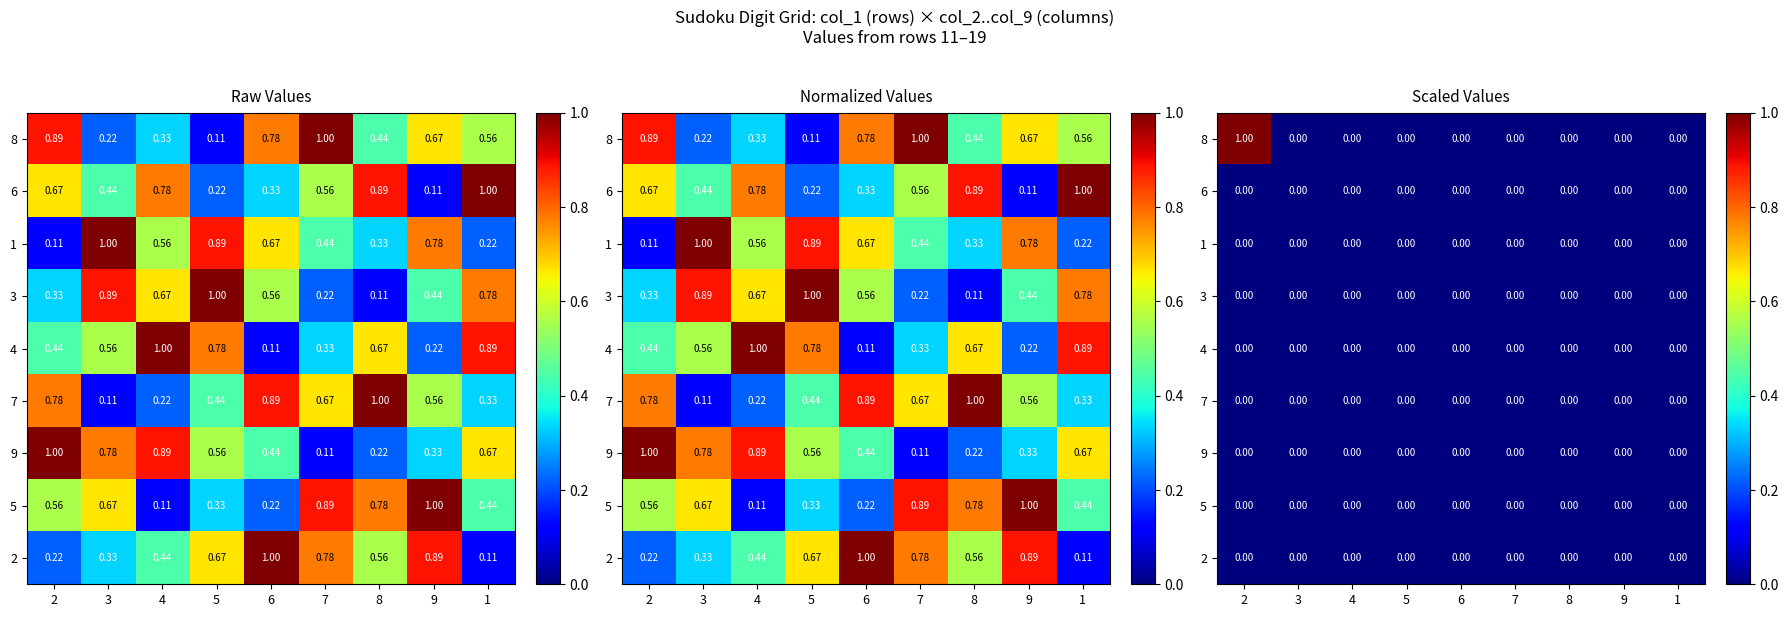

Which label corresponds to the largest value in the chart?

2